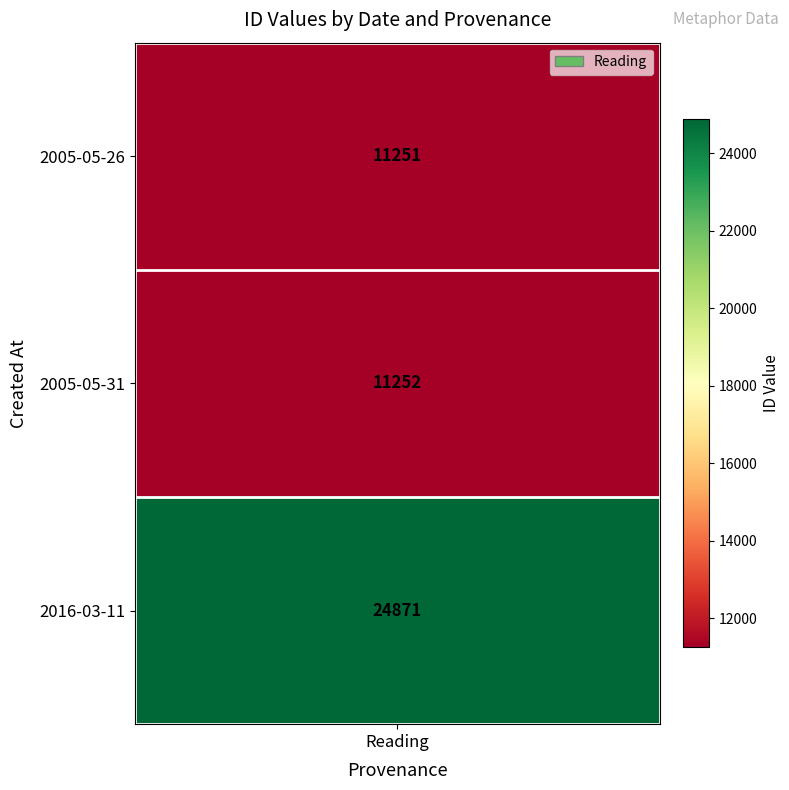

How many values are below 11252?

1